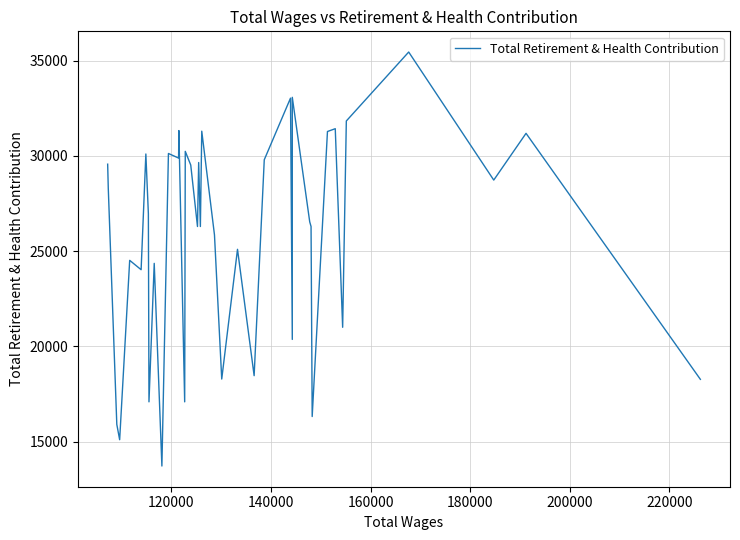

True or false: the data shows 9059 at 24.

False